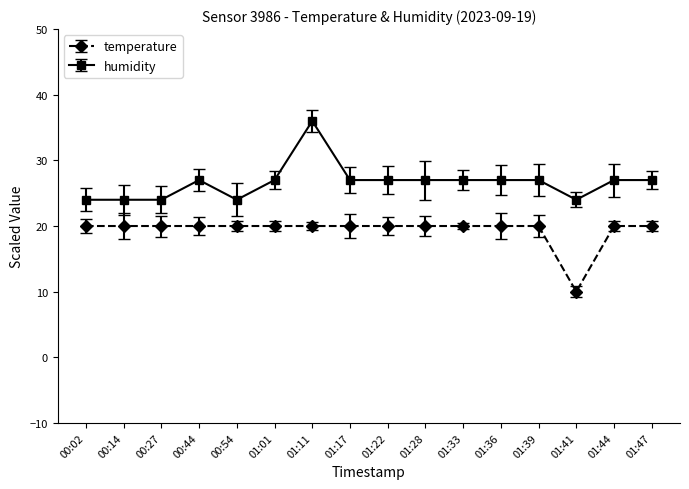

What is the minimum value shown in the chart?

10.0